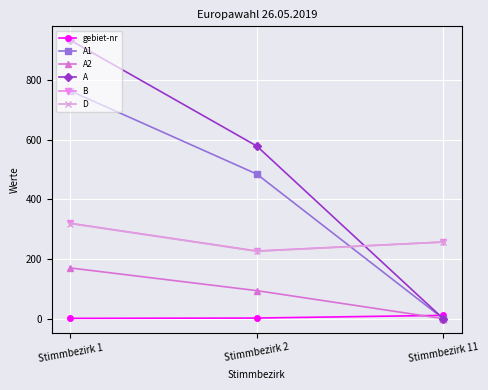

Count the B values in the range 227 to 320.

3